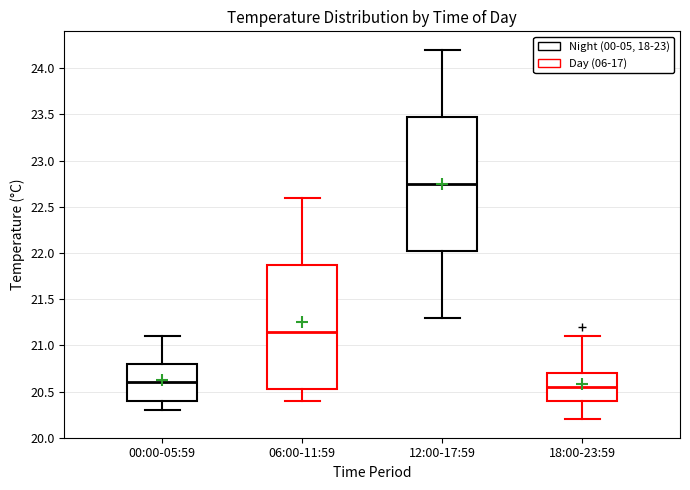

Which box has the highest median line?

12:00-17:59